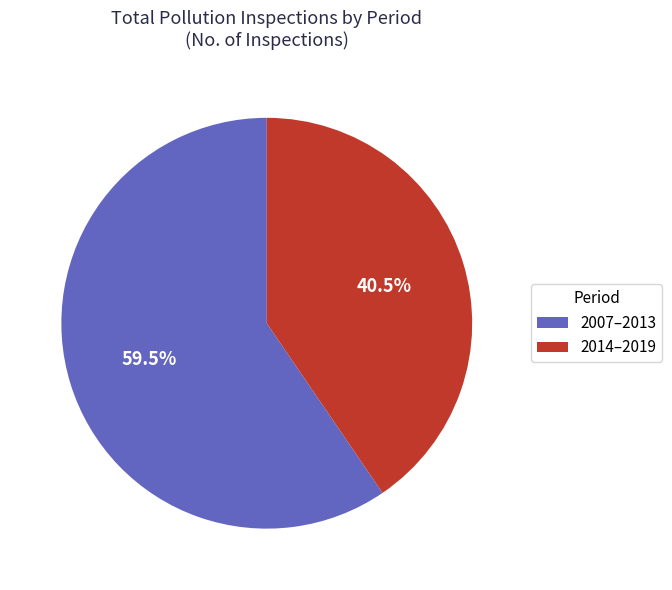

Count the number of slices in the pie.

2